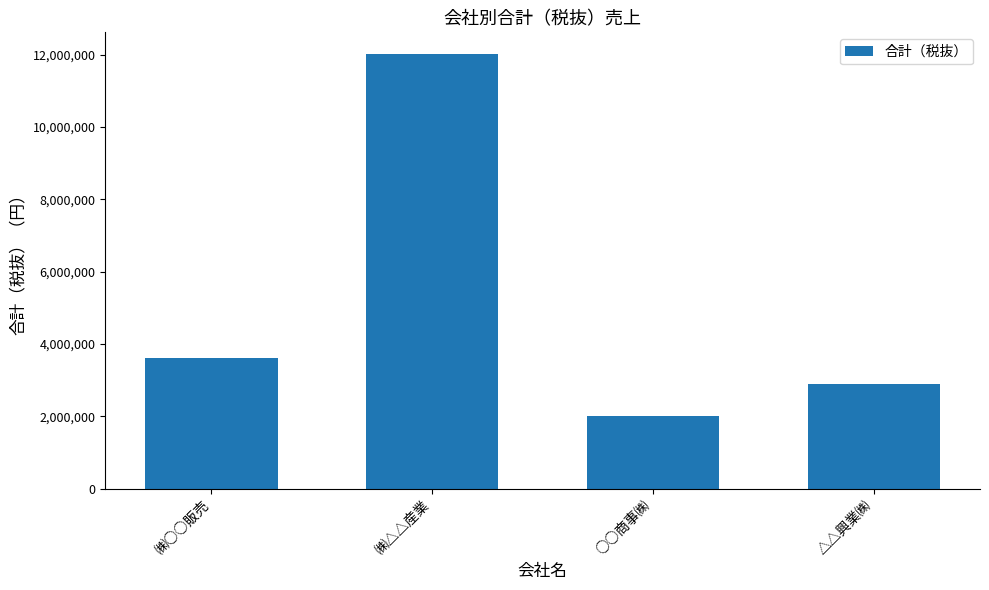

How many bars are there in total?

4